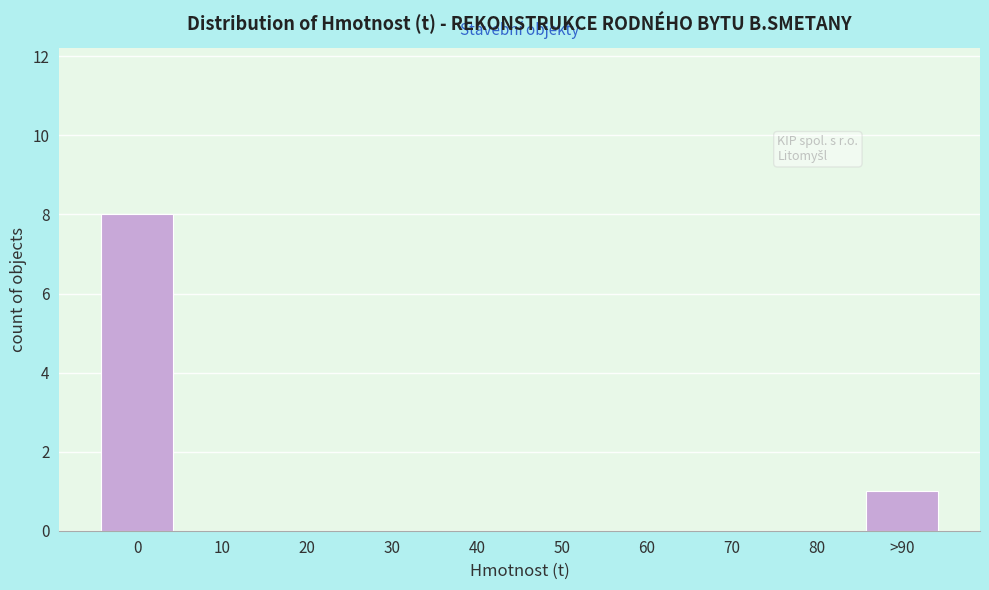

Reading left to right, list all the values displayed in this chart.

0=8	10=0	20=0	30=0	40=0	50=0	60=0	70=0	80=0	>90=1